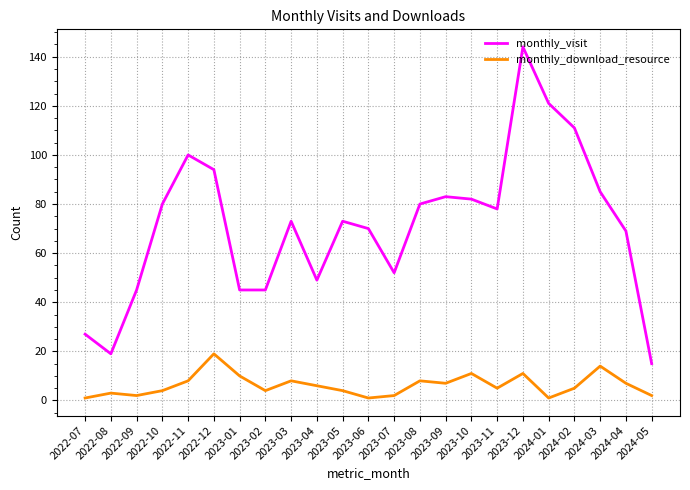

True or false: monthly_download_resource and monthly_visit intersect in this chart.

False